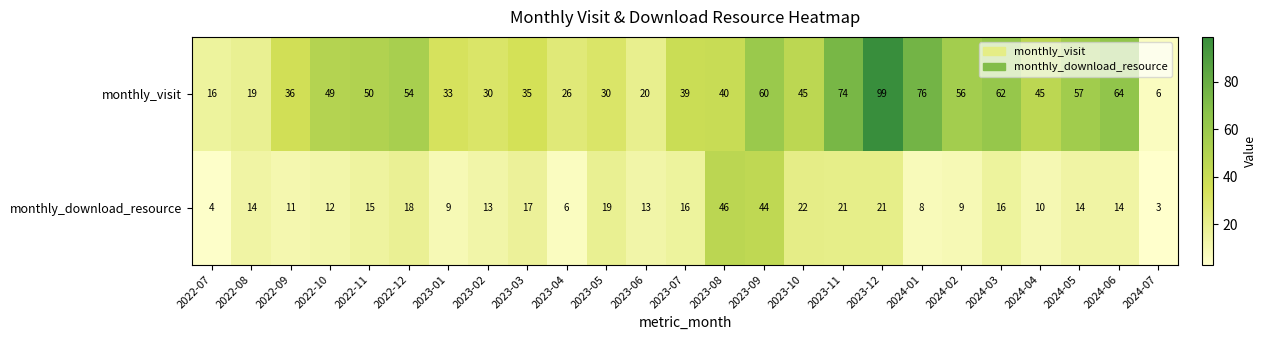

At 2023-03, list the series in order from smallest to largest.

monthly_download_resource, monthly_visit